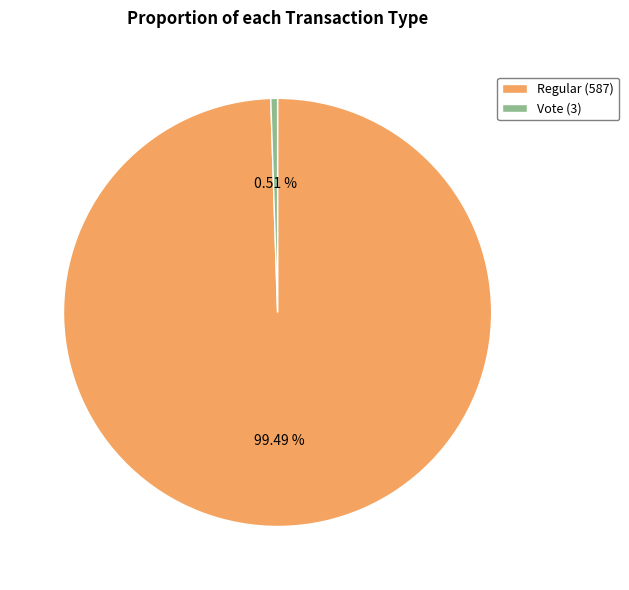

Which category accounts for the majority?

Regular (587)